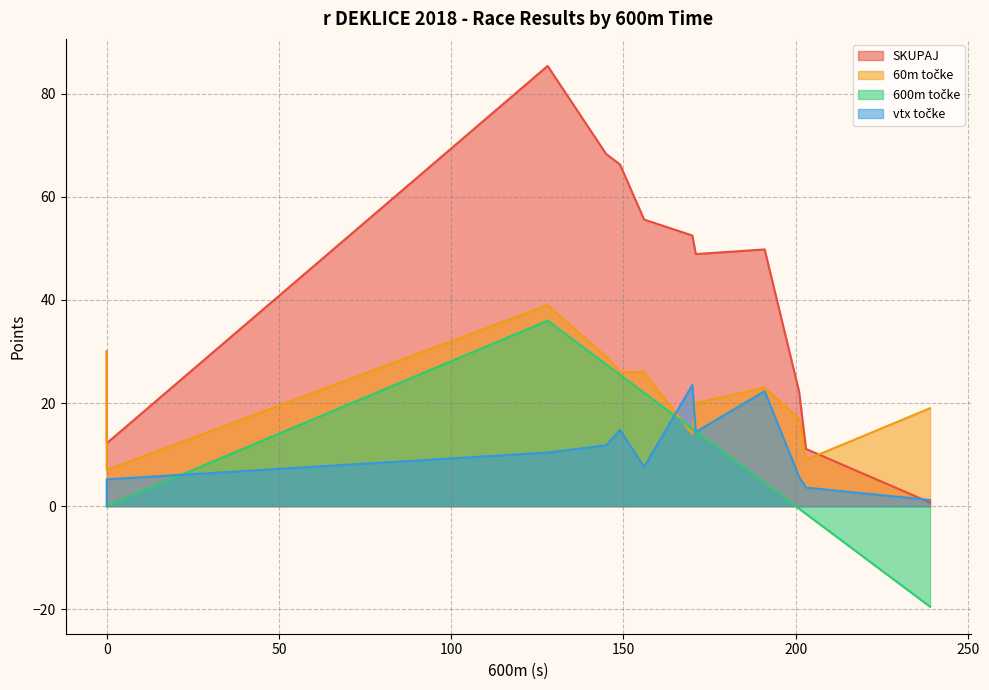

What are all the series names shown in the legend?

SKUPAJ, 60m točke, 600m točke, vtx točke